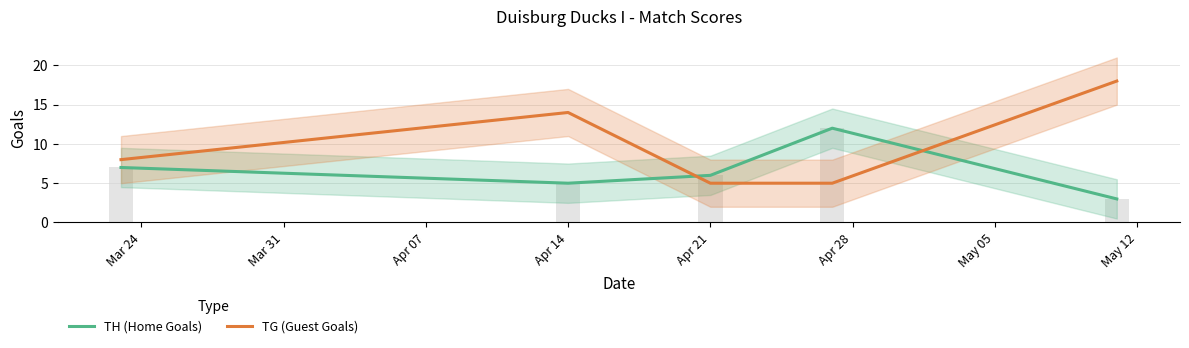

Are the bars horizontal?

No